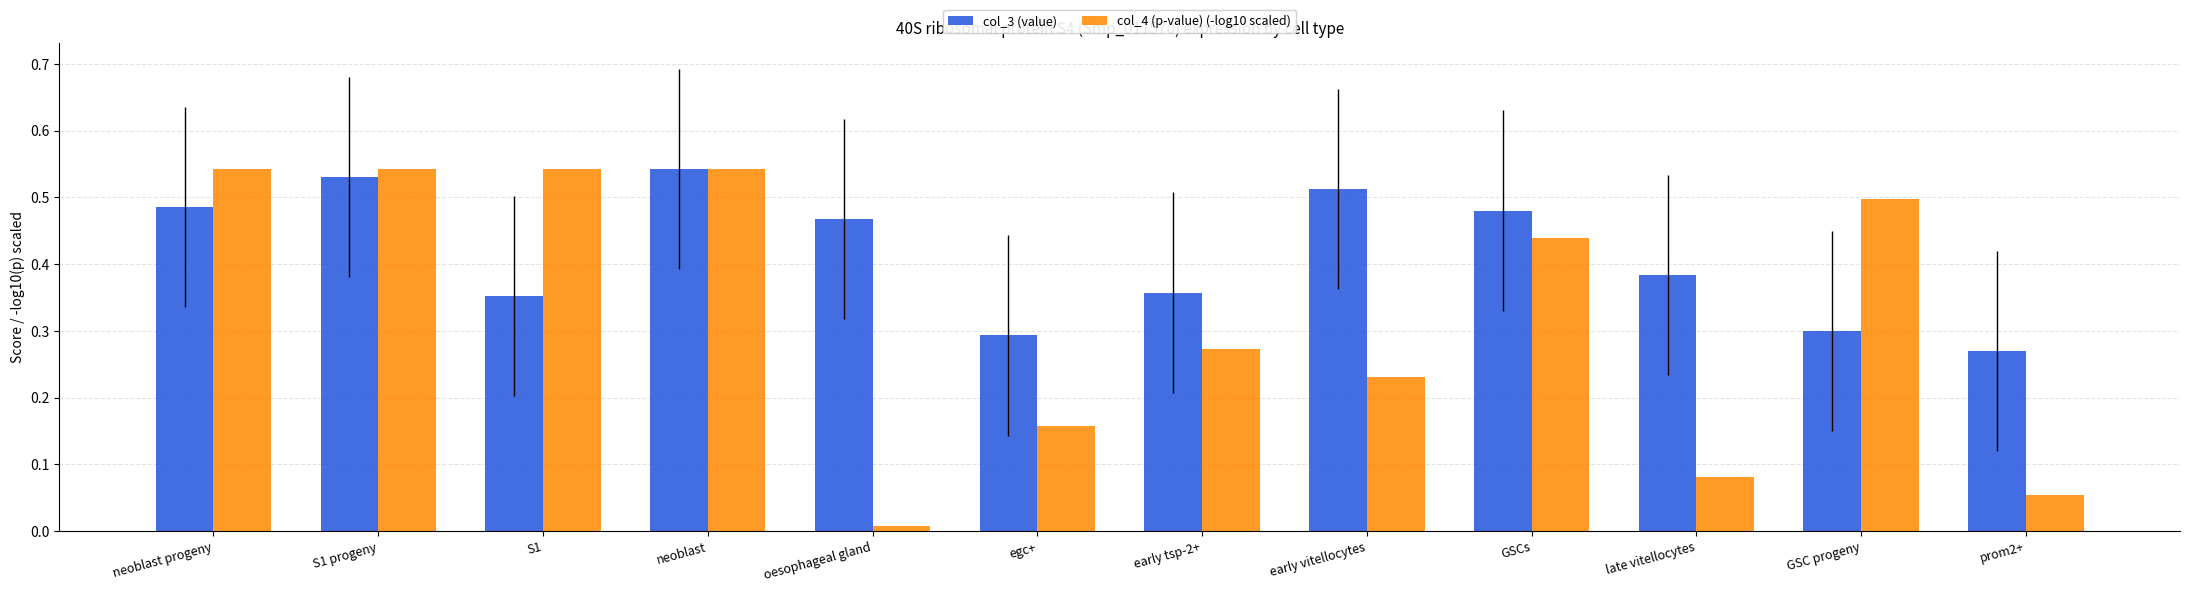

What is the label of the 12th bar from the left?

prom2+